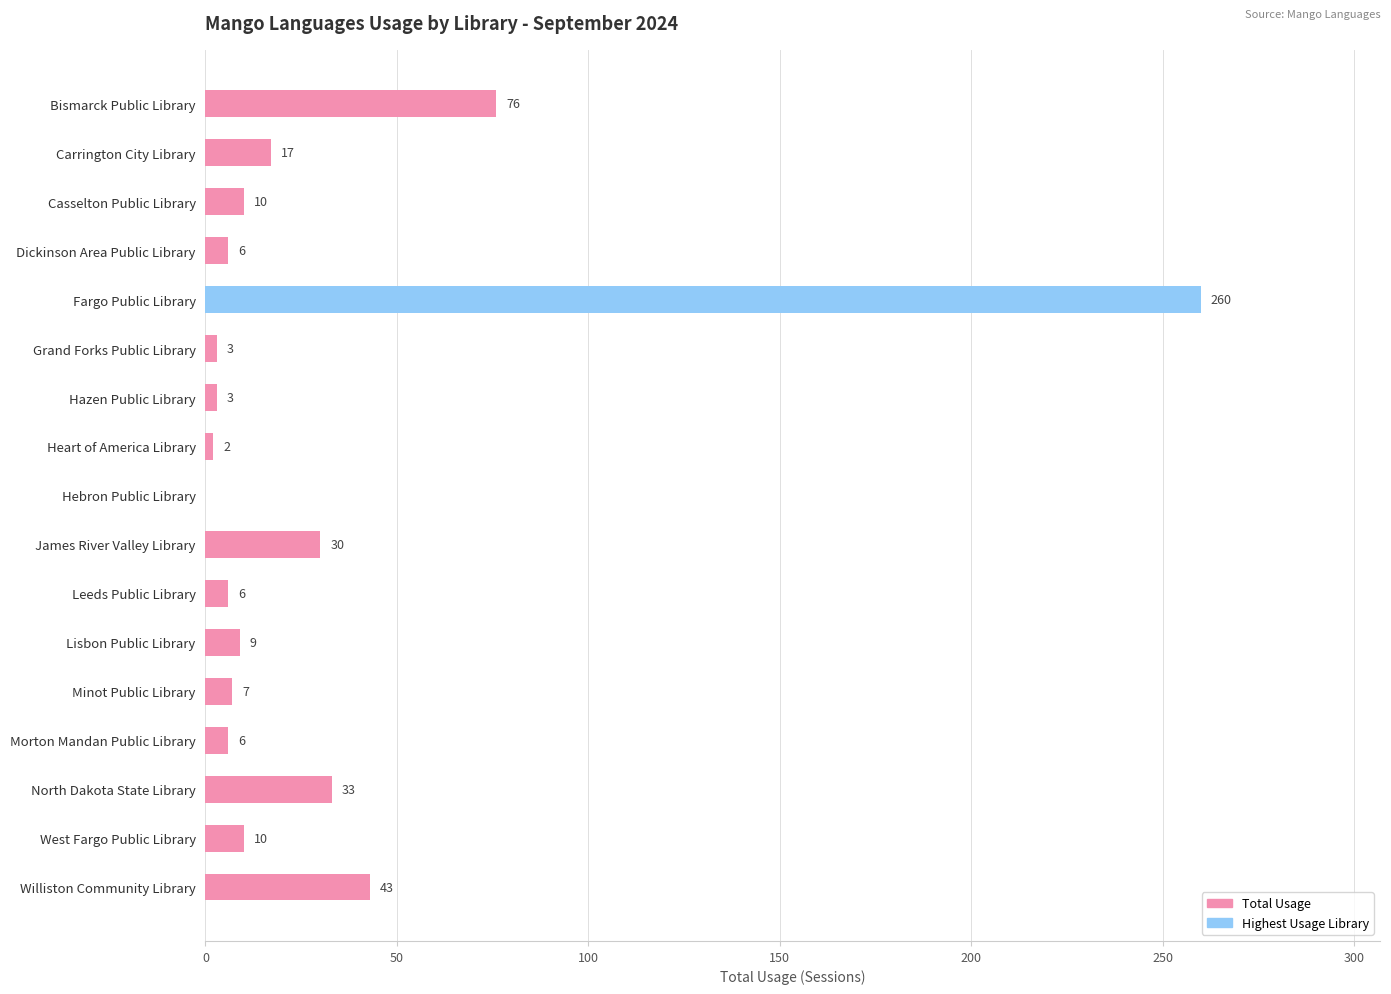

What is the sum of the values at Lisbon Public Library and North Dakota State Library?

42